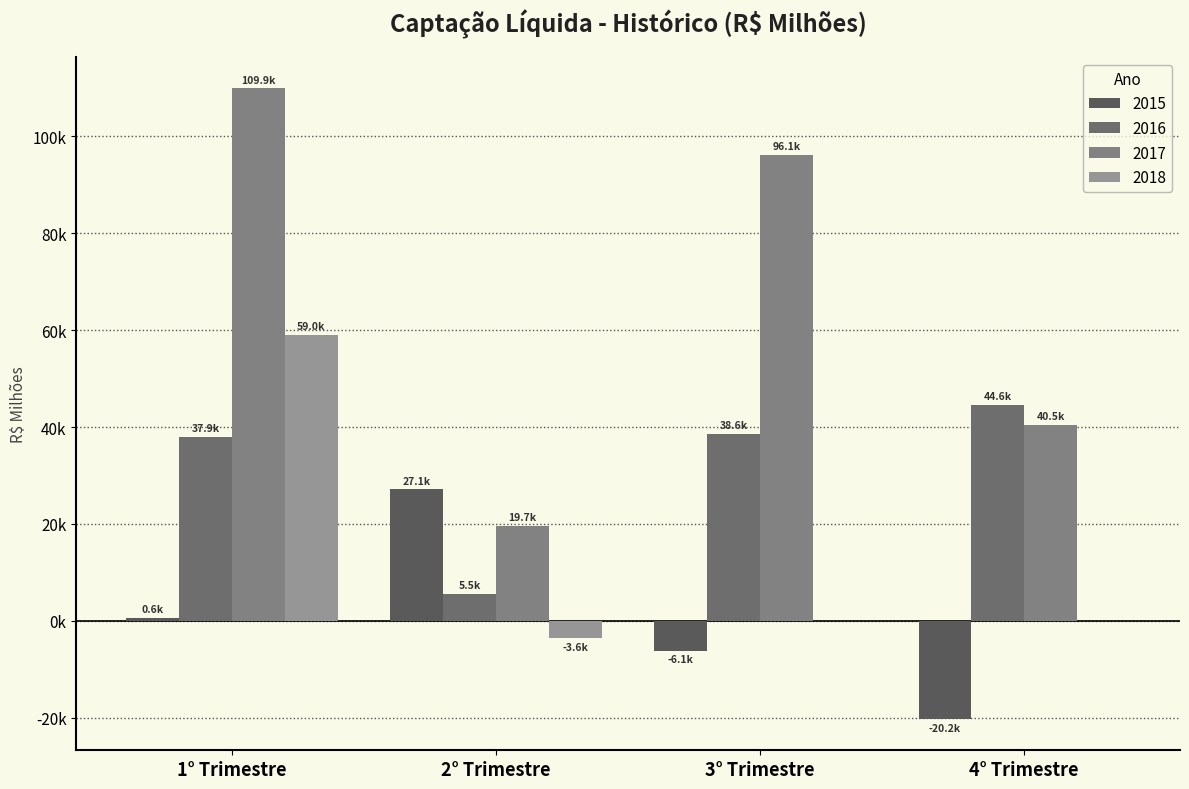

Which label corresponds to the smallest value in the chart?

4° Trimestre